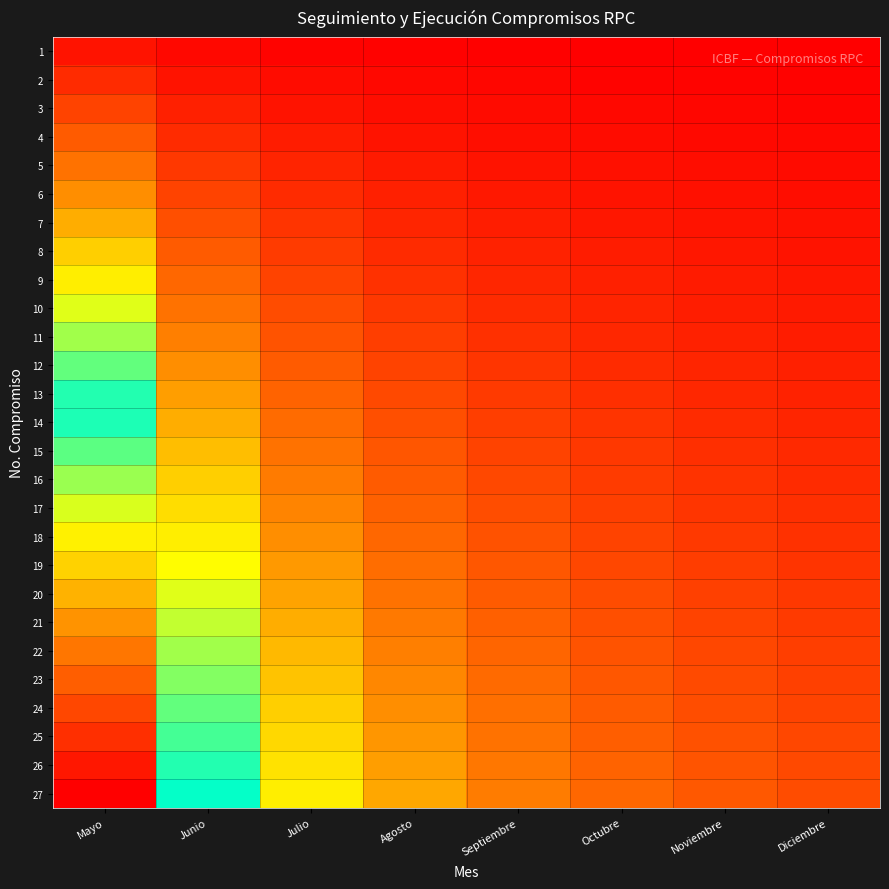

Rank the series at Octubre from highest to lowest value.

27, 26, 25, 24, 23, 22, 21, 20, 19, 18, 17, 16, 15, 14, 13, 12, 11, 10, 9, 8, 7, 6, 5, 4, 3, 2, 1